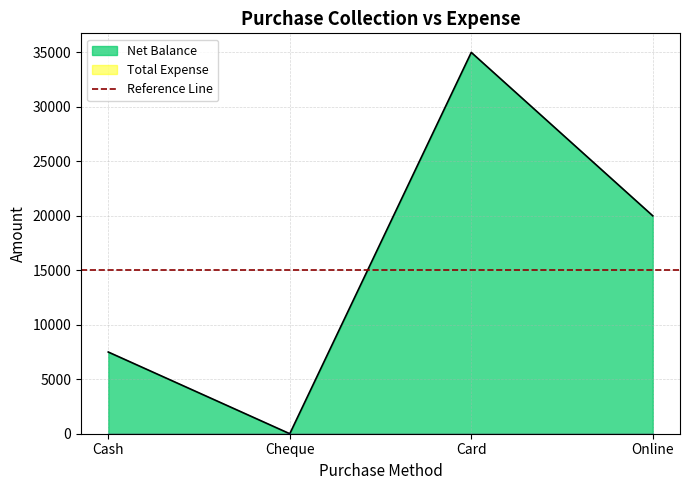

How many values exceed 20000?

1